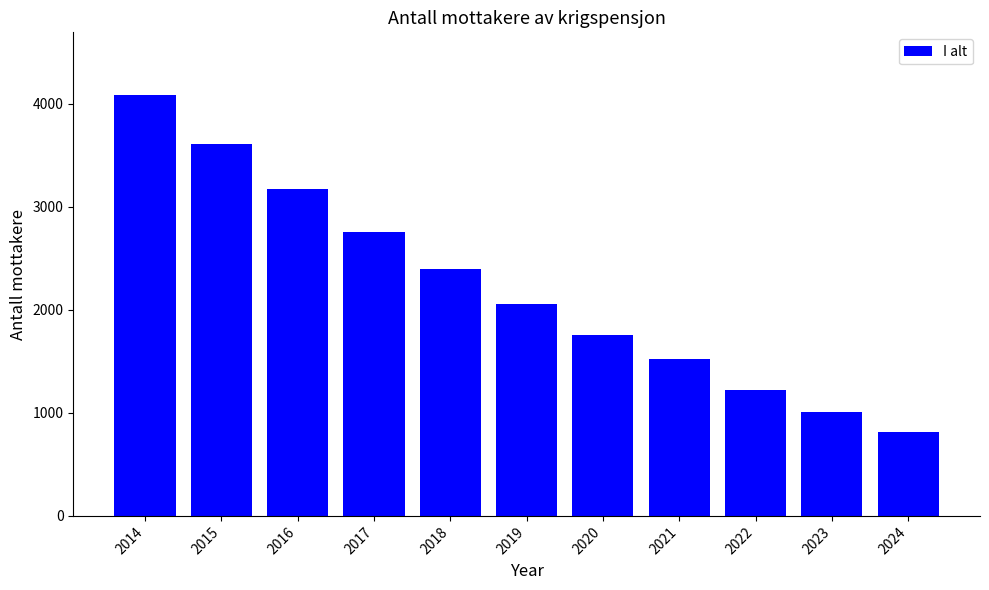

Between 2019 and 2016, which is larger?

2016